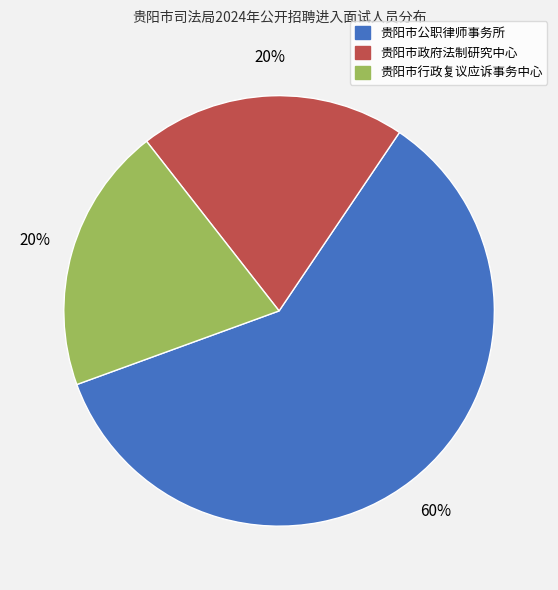

Which category has the biggest portion of the pie?

贵阳市公职律师事务所